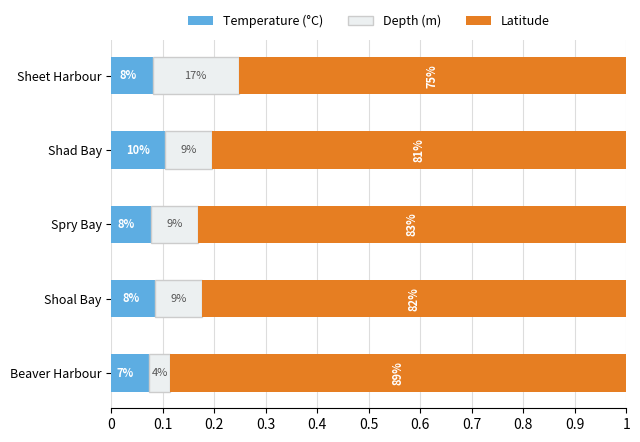

Reading right to left, extract all data points from this chart.

Temperature (°C): 0.1	0.1	0.1	0.1	0.1
Depth (m): 0.2	0.1	0.1	0.1	0.0
Latitude: 0.8	0.8	0.8	0.8	0.9